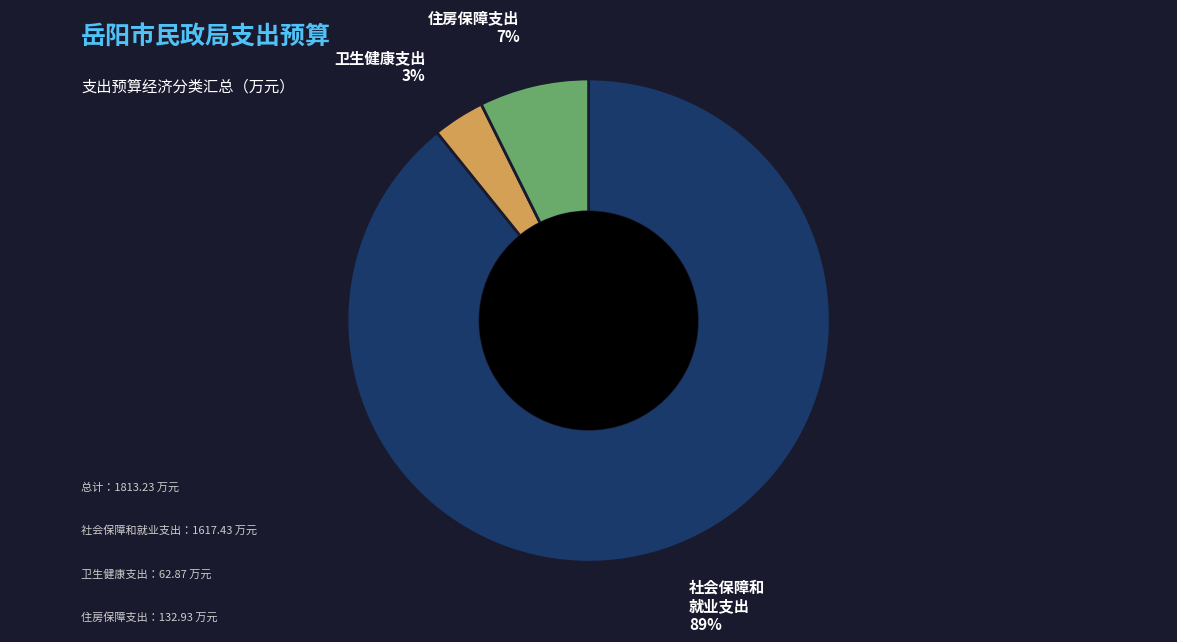

How many segments does this pie chart have?

3